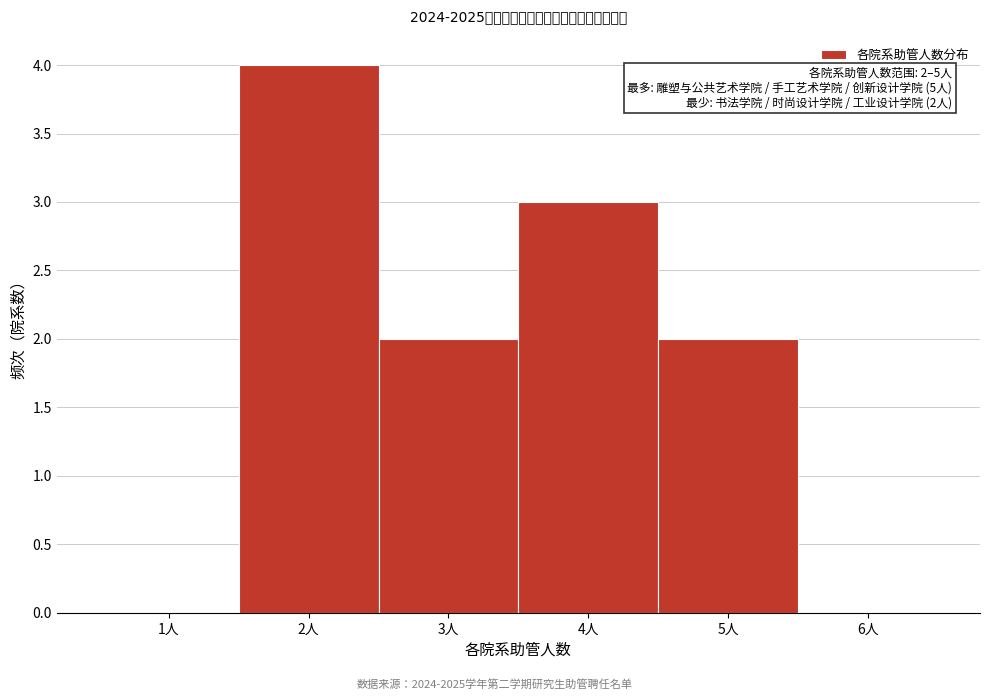

Over which range of the x-axis is the bar tallest?

1.5 to 2.5